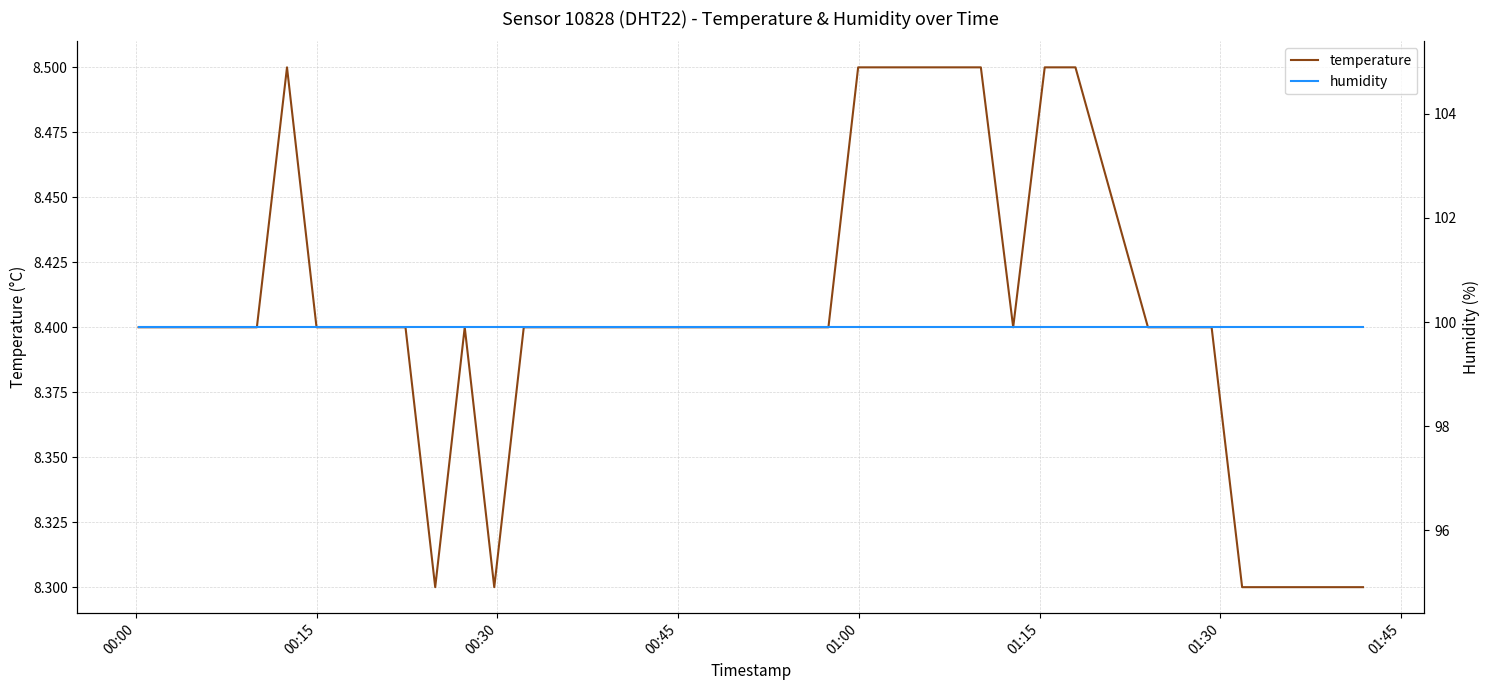

What is the maximum value for temperature?

8.5